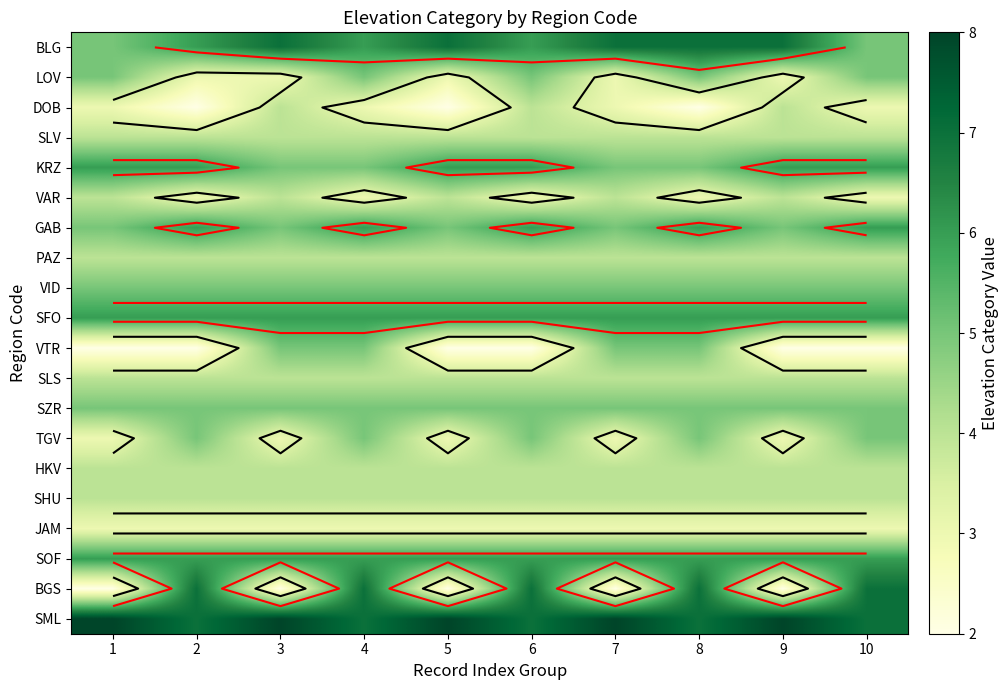

The SLS series shows 4 at 3. True or false?

True